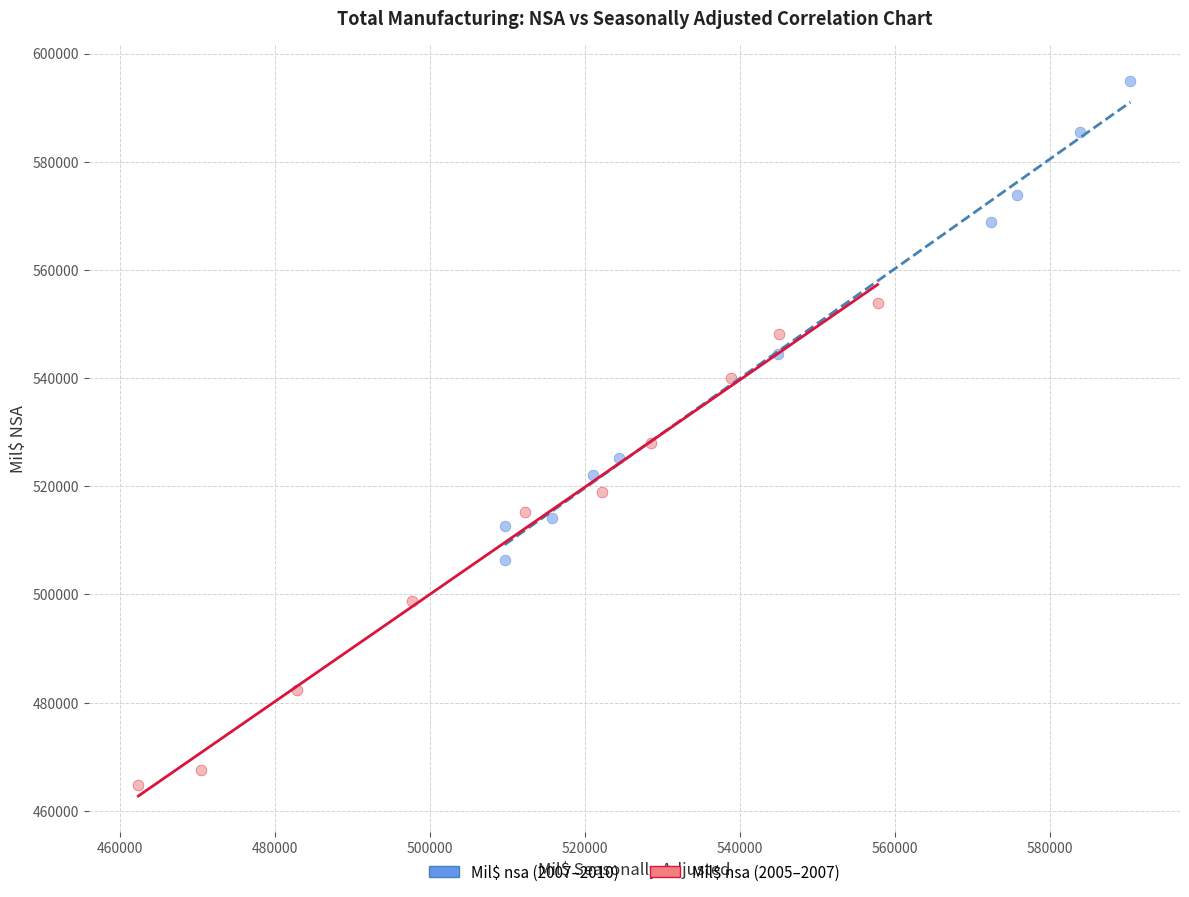

Which series reaches the minimum Y coordinate?

Mil$ nsa (2005–2007)